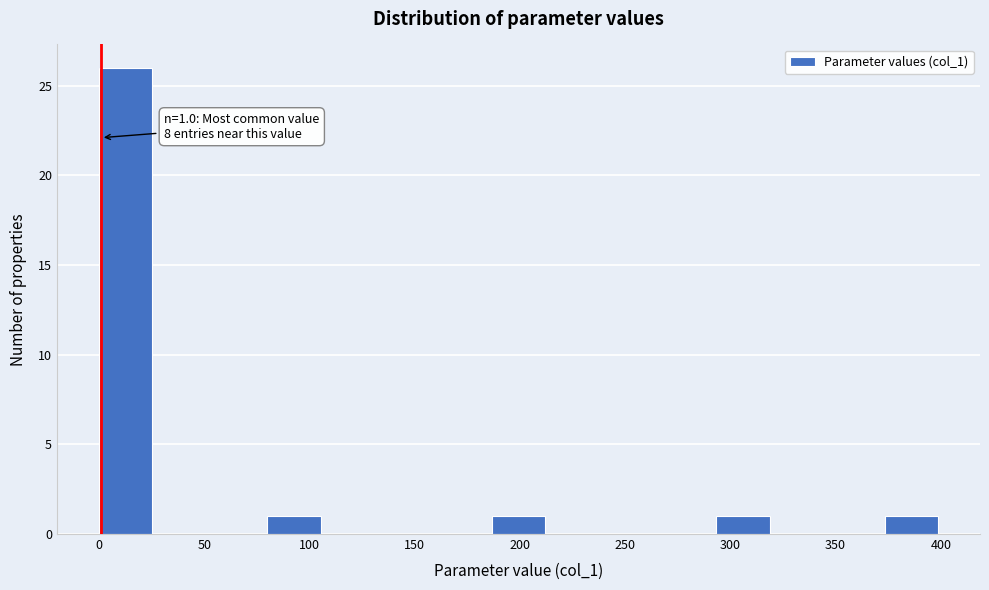

Which range on the x-axis has the tallest bar?

0 to 25